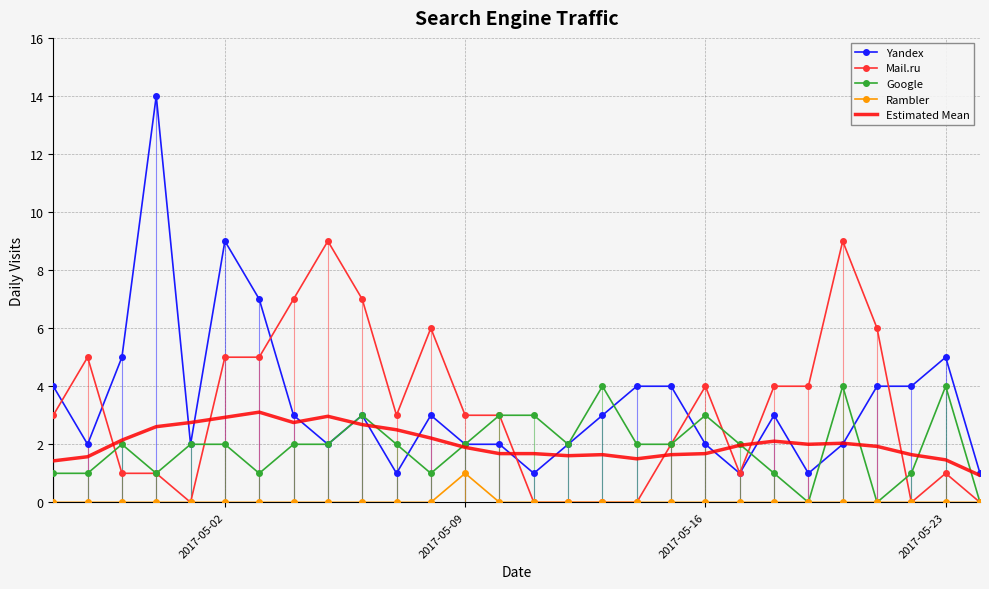

True or false: Estimated Mean has a value of 0.7 at 2017-05-23.

False